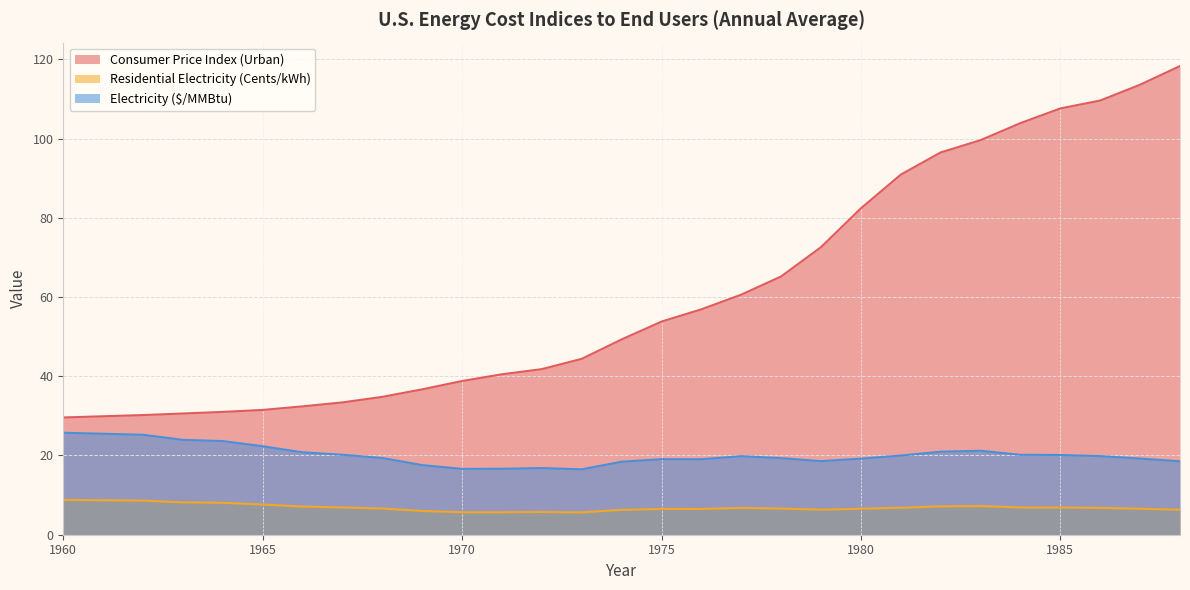

Where is the first local maximum for Electricity ($/MMBtu)?

1972